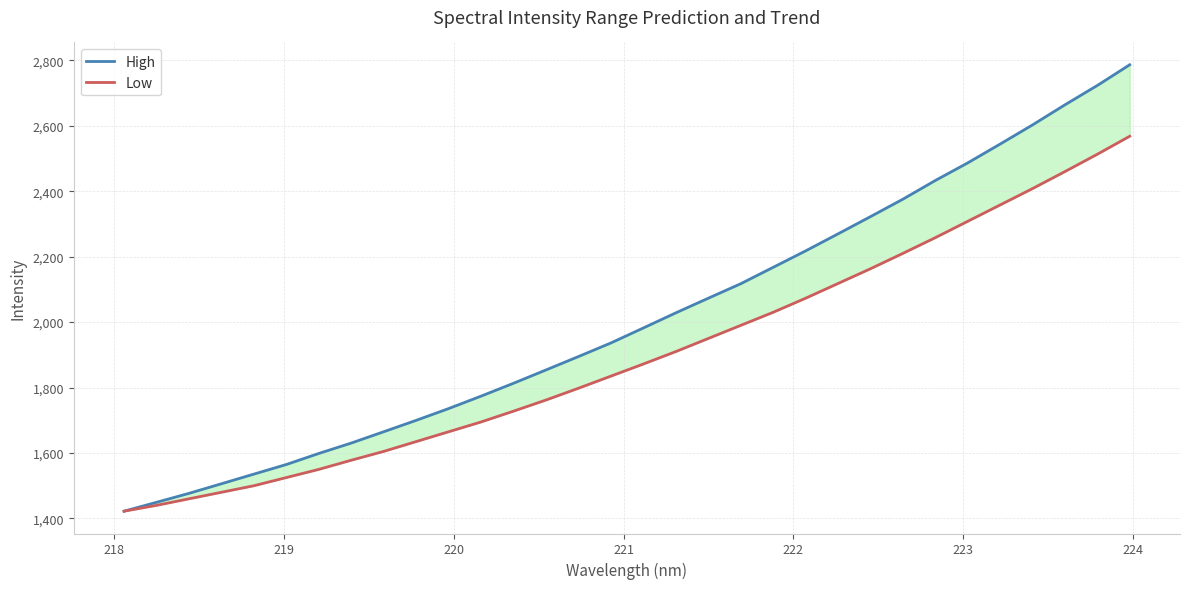

Does the chart have visible grid lines?

Yes